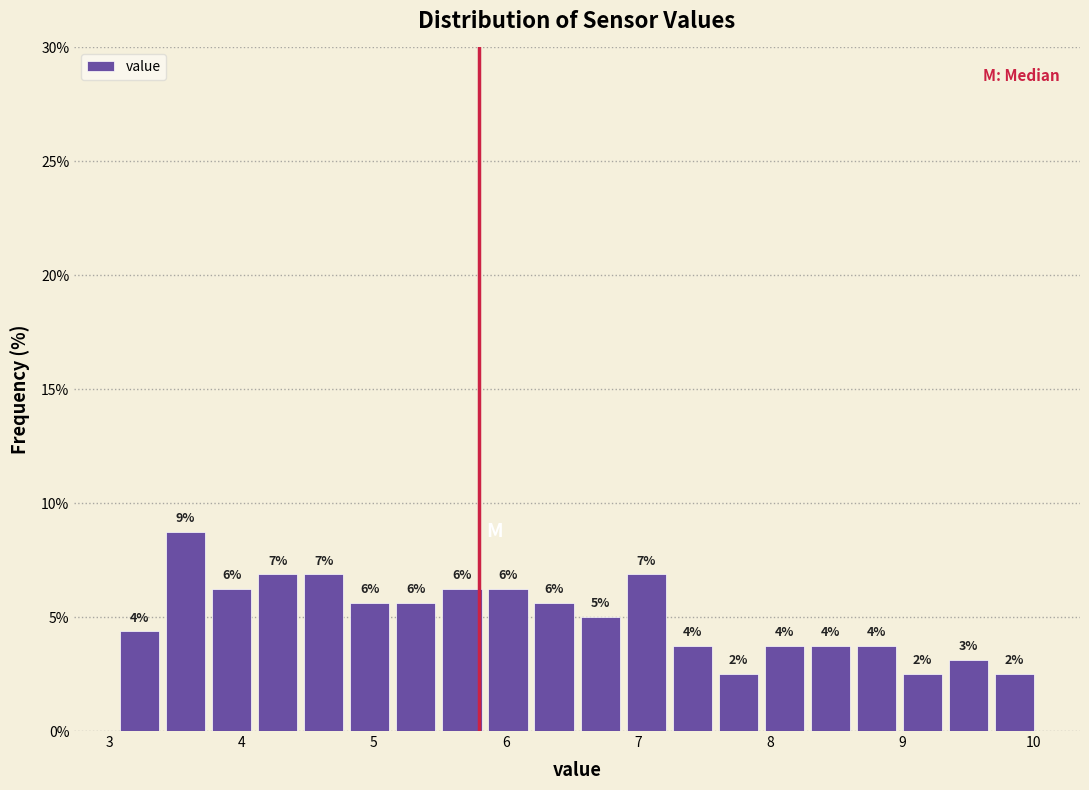

Read against the x-axis, roughly where is the centre of the tallest bar?

3.6